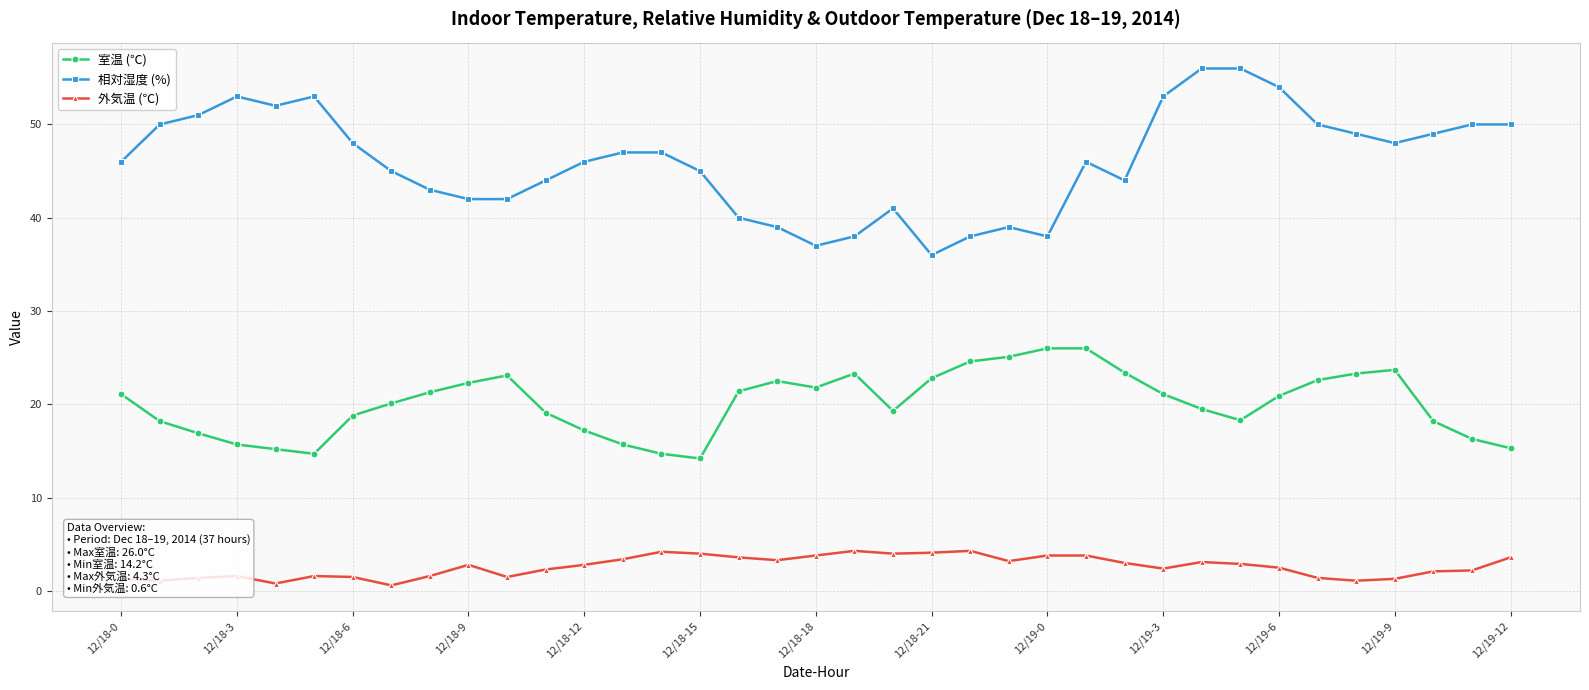

What is the greatest value displayed?

56.0